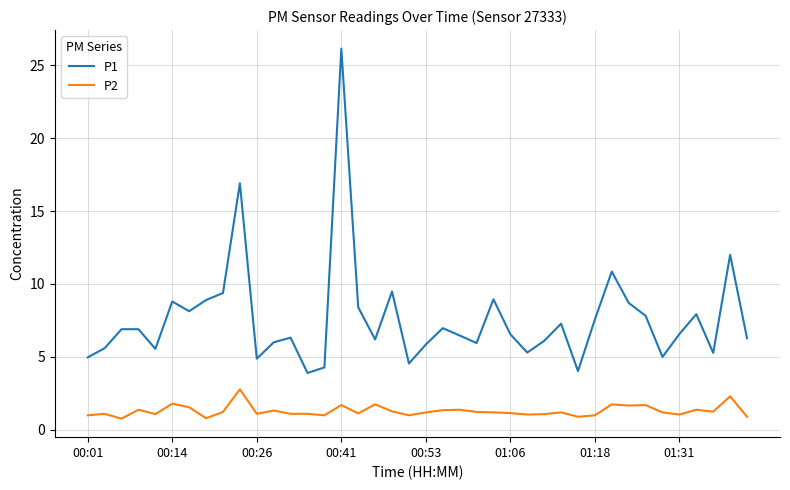

What is the smallest value displayed?

0.8